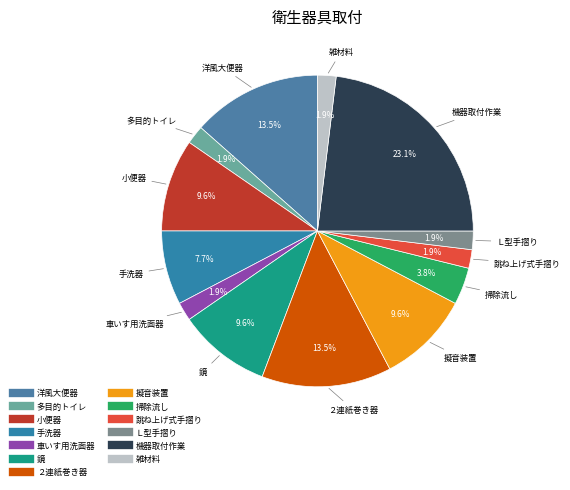

Which has a higher value, 手洗器 or 鏡?

鏡